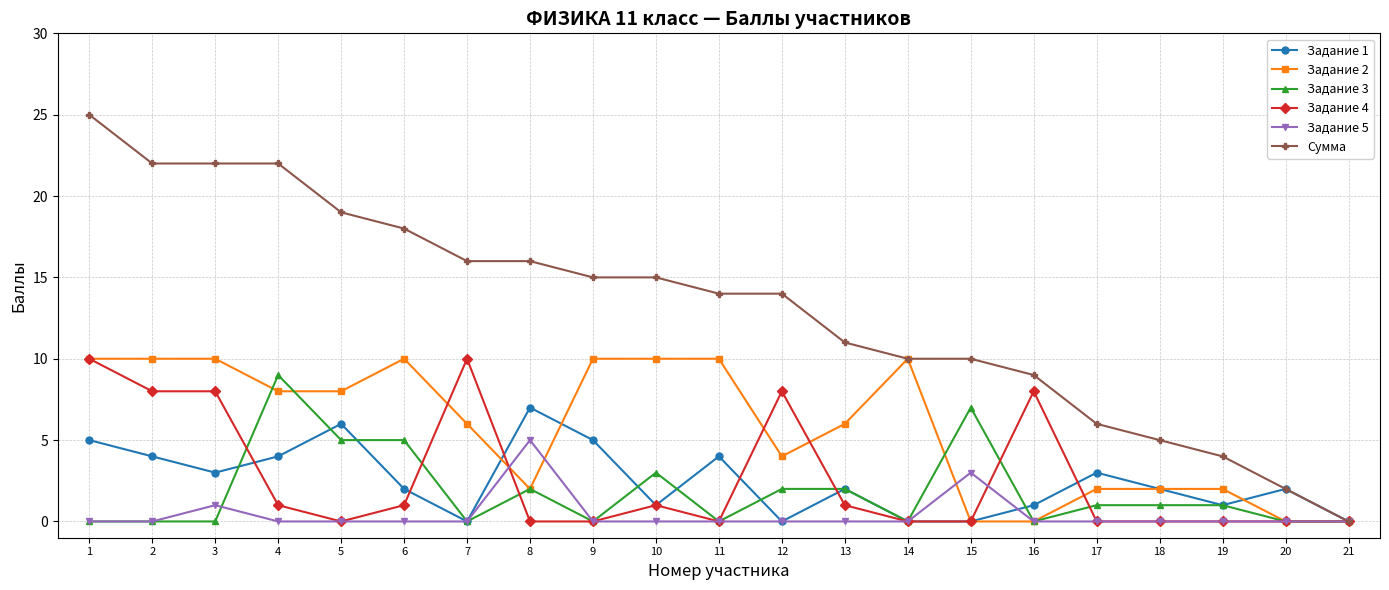

What is the maximum value shown in the chart?

25